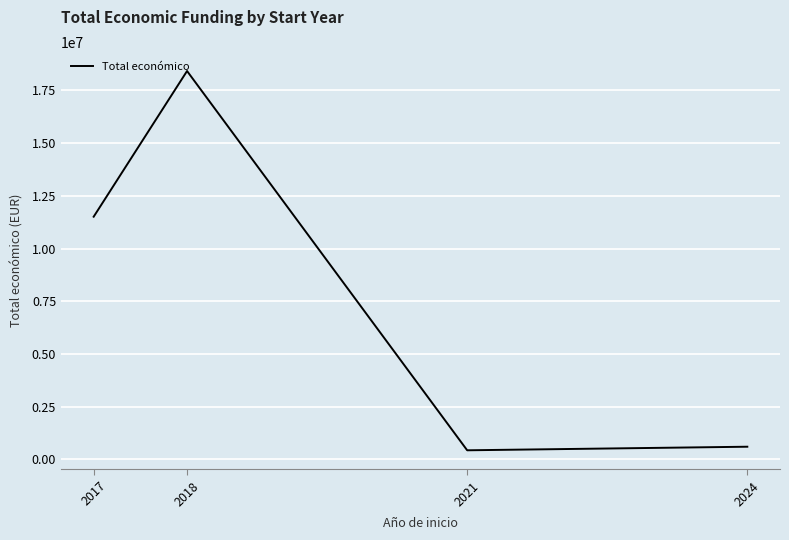

What is the change in value from 2017 to 2018?

+6908955